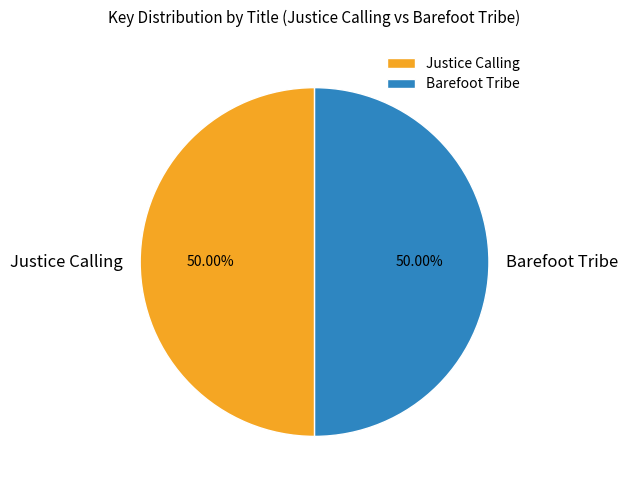

How many segments does this pie chart have?

2